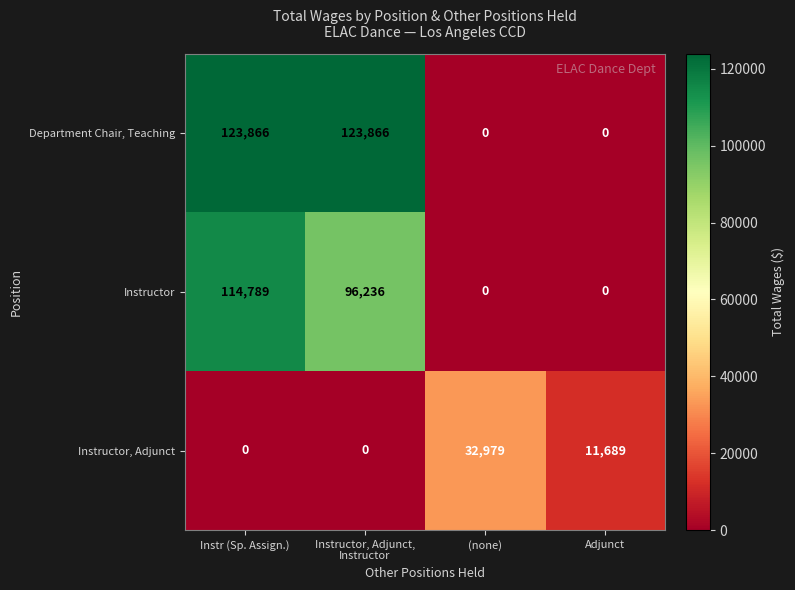

What is the difference between the Instructor, Adjunct values at Adjunct and Instr (Sp. Assign.)?

11689